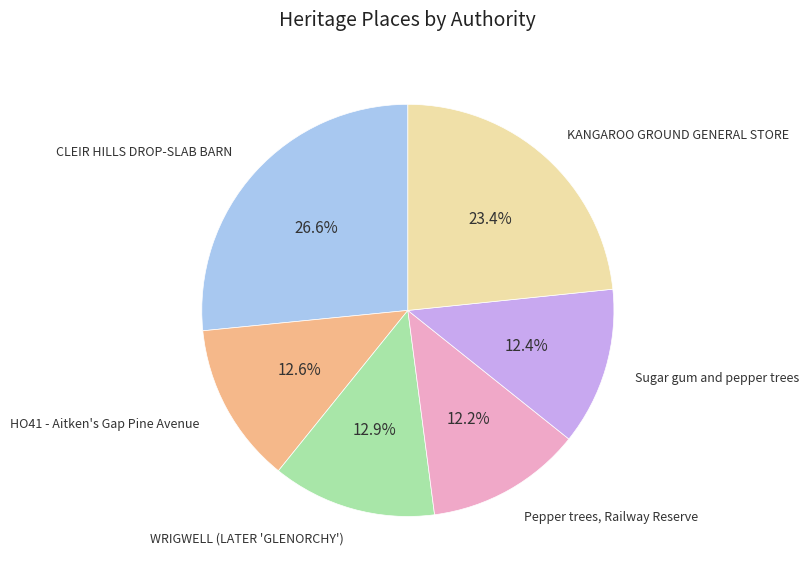

Is HO41 - Aitken's Gap Pine Avenue the majority of the pie?

No